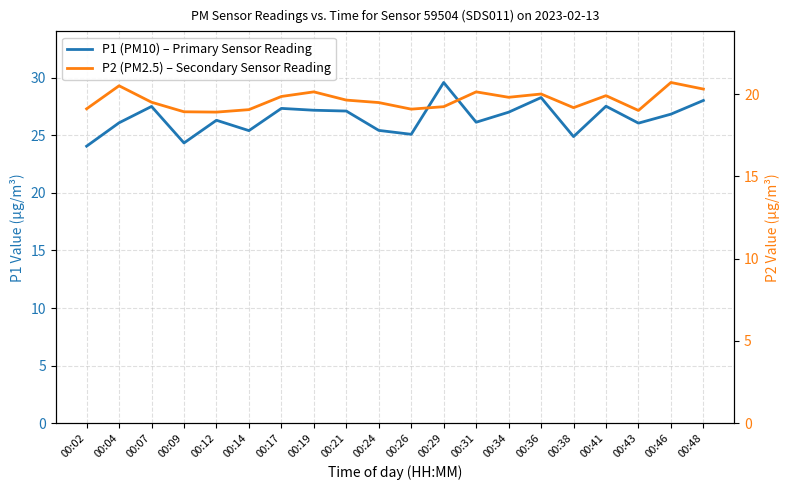

At which label is P2 (PM2.5) – Secondary Sensor Reading closest to 19?

00:43